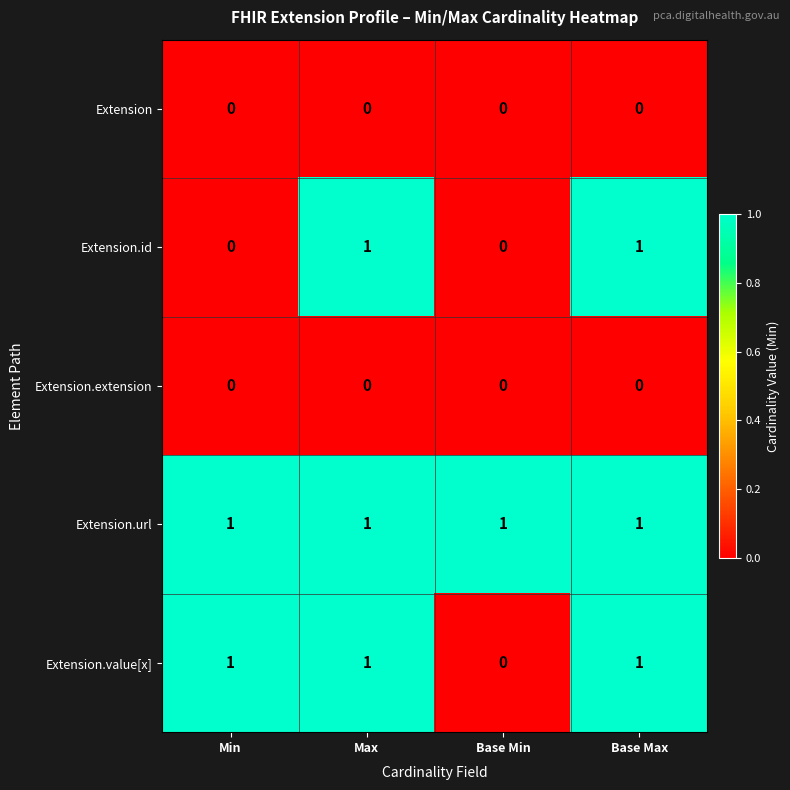

How many categories are shown in the chart?

4